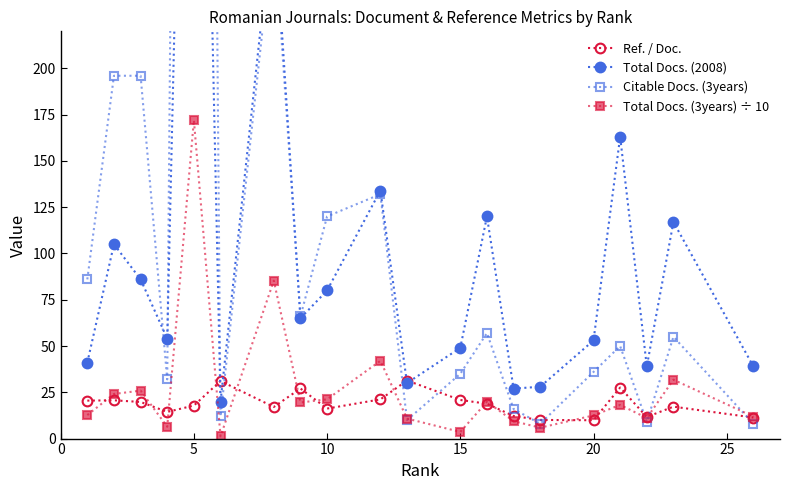

Count the number of data series in this chart.

4